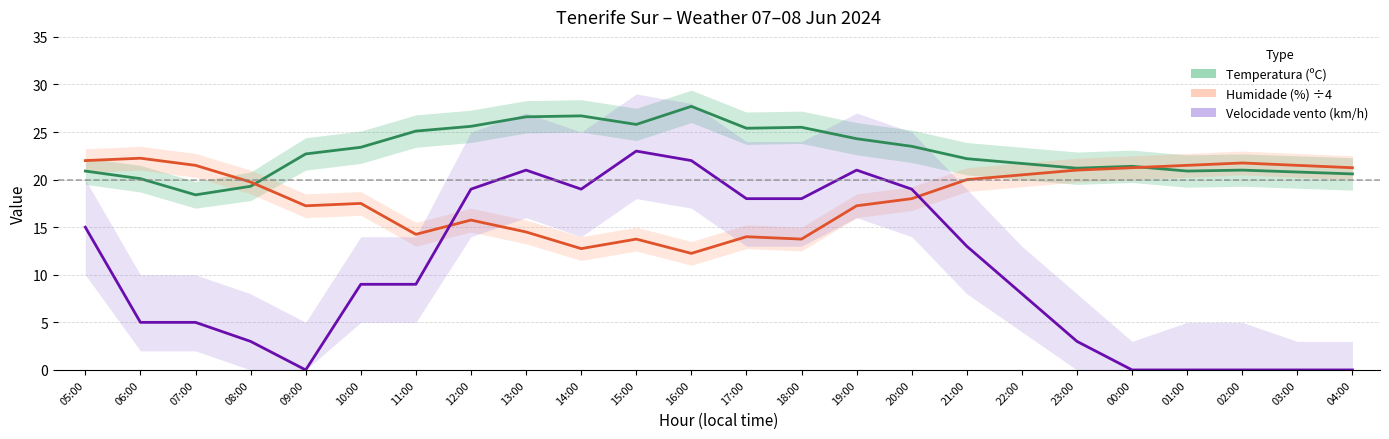

Which series has the largest range (max minus min)?

Velocidade do vento (km/h)